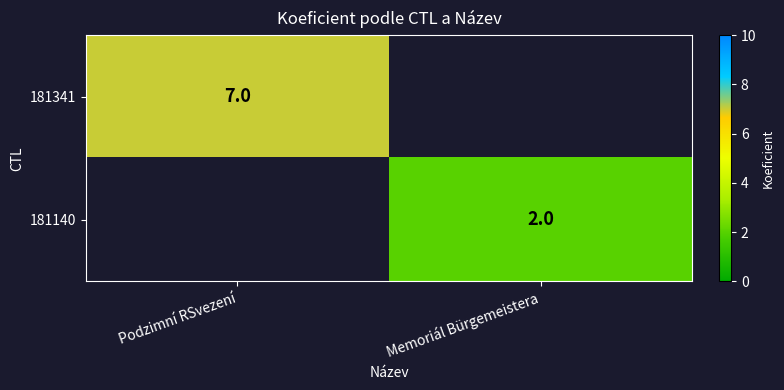

The value of 181341 at Podzimní RSvezení is 4. True or false?

False